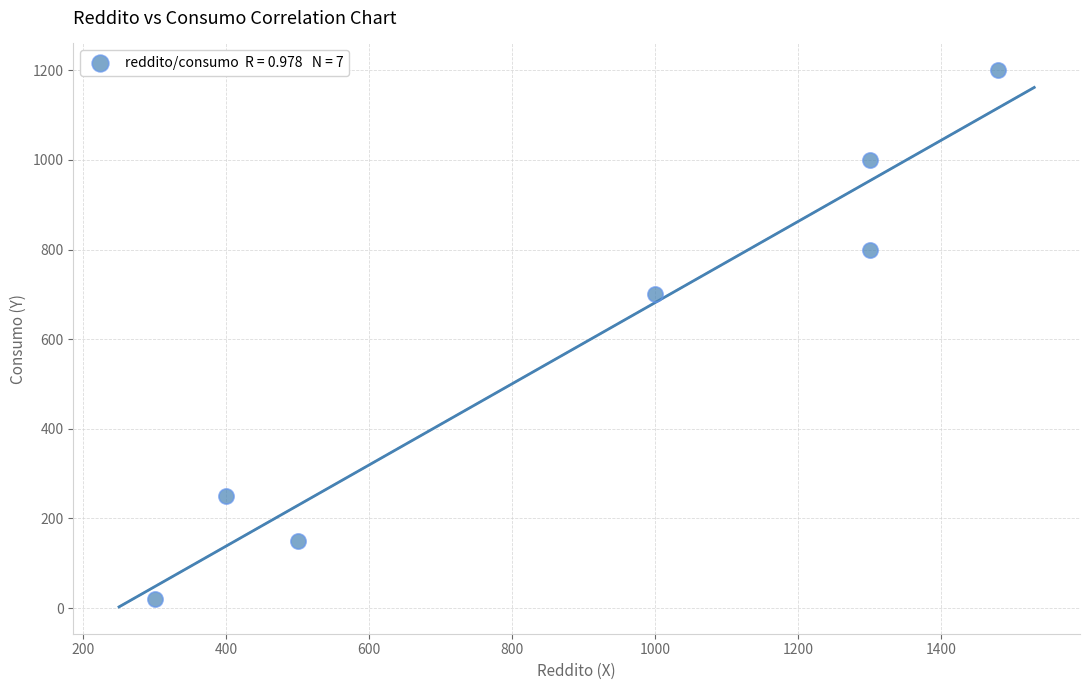

What Y value in the scatter plot is closest to 610?

700